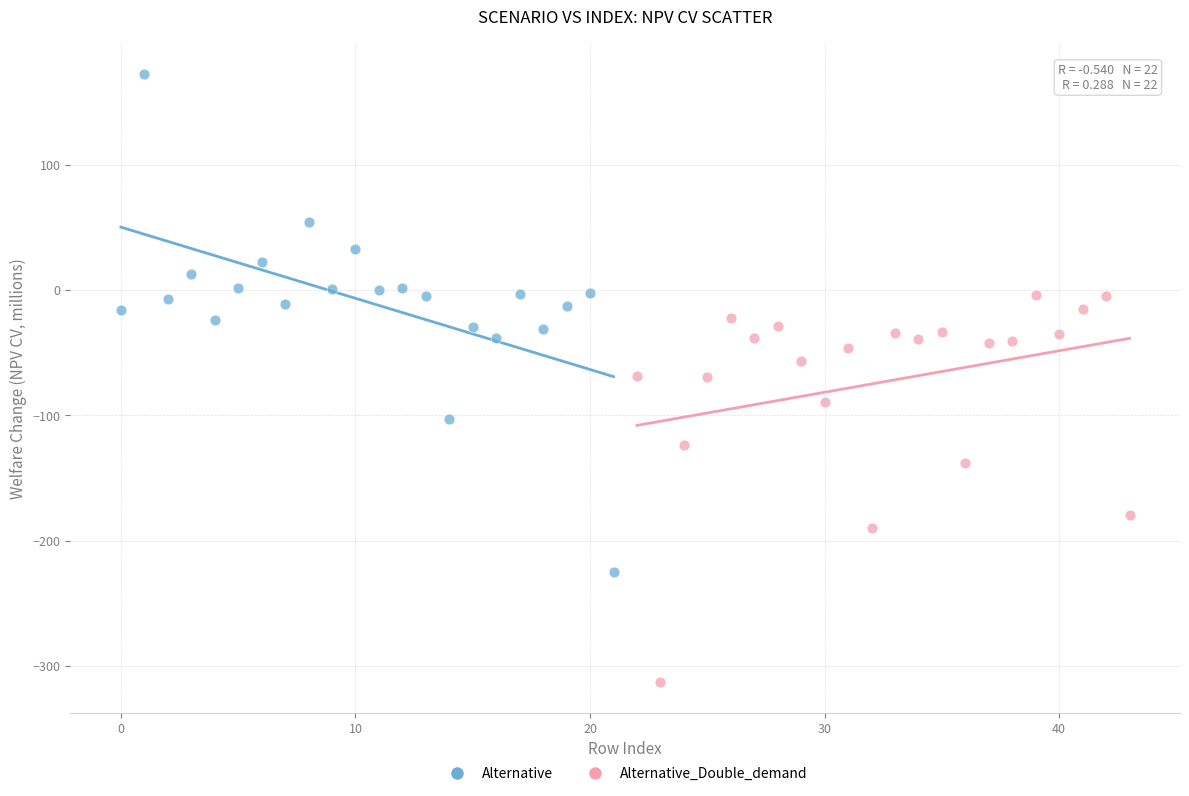

Which series contains the highest Y value?

Alternative